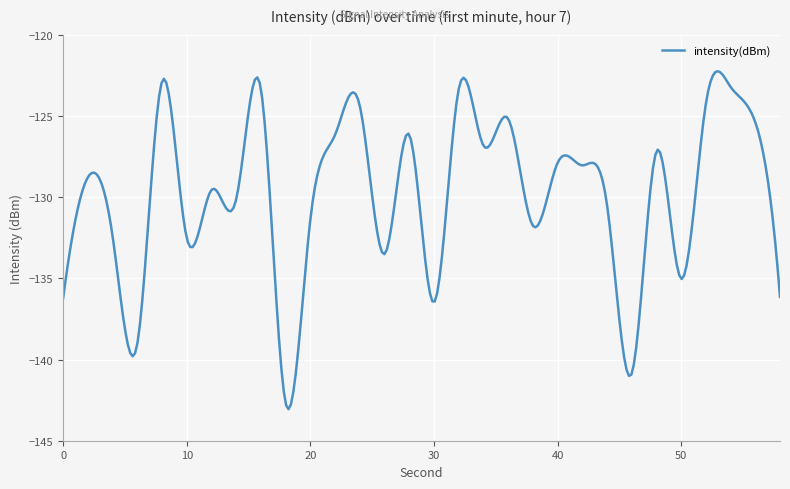

What is the maximum value shown in the chart?

-122.3